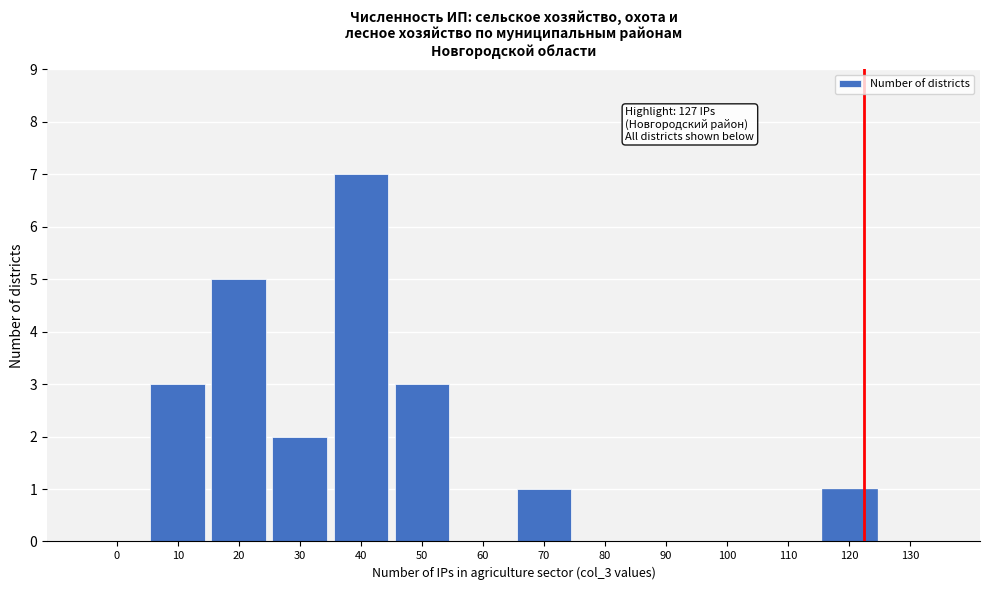

Reading left to right, what are all the values shown in this chart?

0=0	10=3	20=5	30=2	40=7	50=3	60=0	70=1	80=0	90=0	100=0	110=0	120=1	130=0